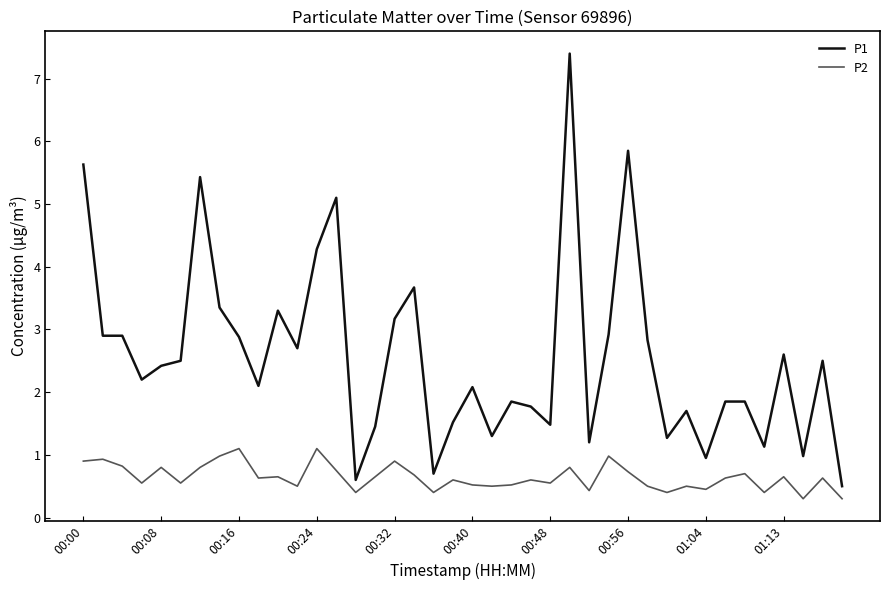

List the series in order of their peak value, lowest first.

P2, P1